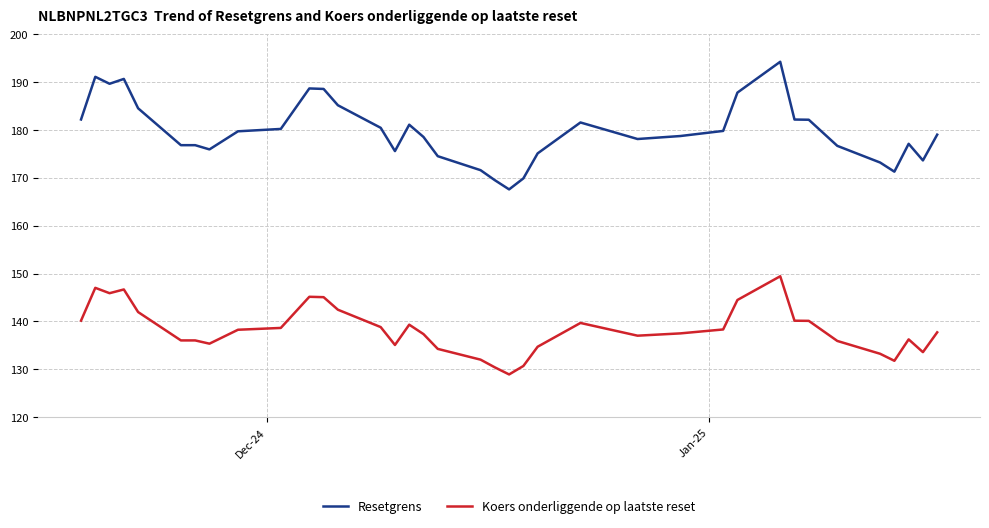

Rank the series by their average value, from lowest to highest.

Koers onderliggende op laatste reset, Resetgrens